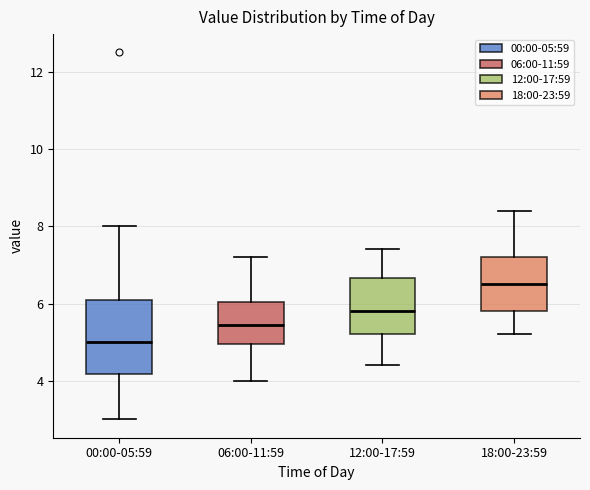

Reading left to right, read every box against the y-axis: the position of its median line, the range the box covers, and the ends of its whiskers. The values are not printed on the chart, so give them approximately, as read against the axis.

00:00-05:59: median 5.0, box 4.2 to 6.2, whiskers 3.0 to 8.0
06:00-11:59: median 5.4, box 5.0 to 6.0, whiskers 4.0 to 7.2
12:00-17:59: median 5.8, box 5.2 to 6.6, whiskers 4.4 to 7.4
18:00-23:59: median 6.6, box 5.8 to 7.2, whiskers 5.2 to 8.4